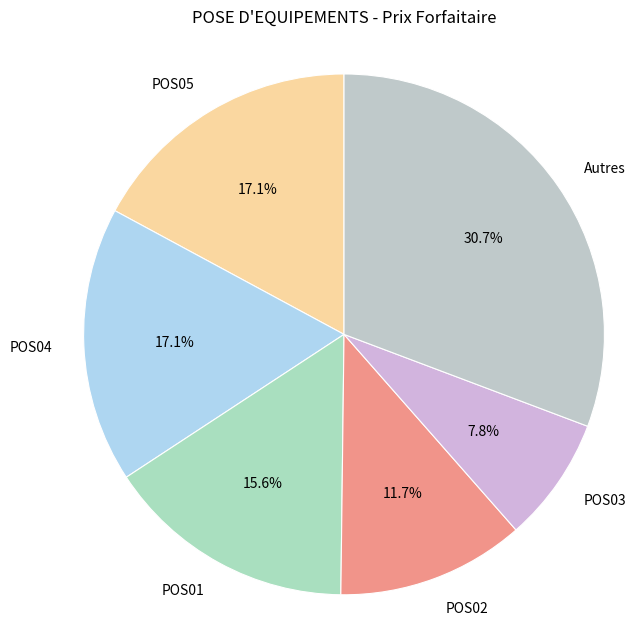

The POS03 slice represents 8% of the pie. True or false?

True